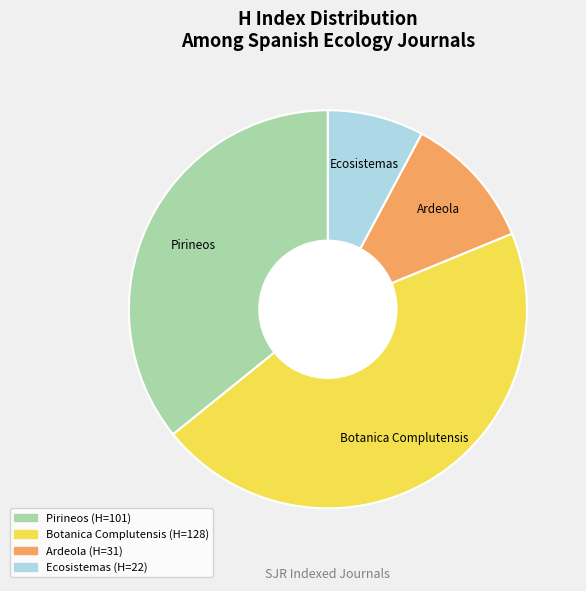

Is the sum of Ecosistemas and Ardeola greater than half?

No